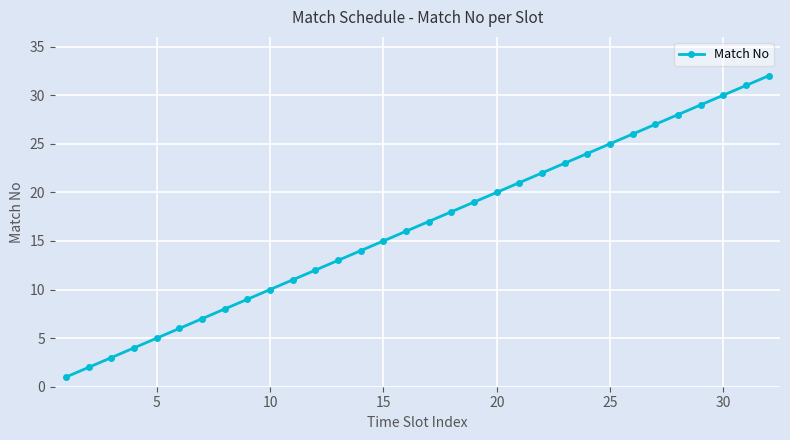

What is the greatest value displayed?

32